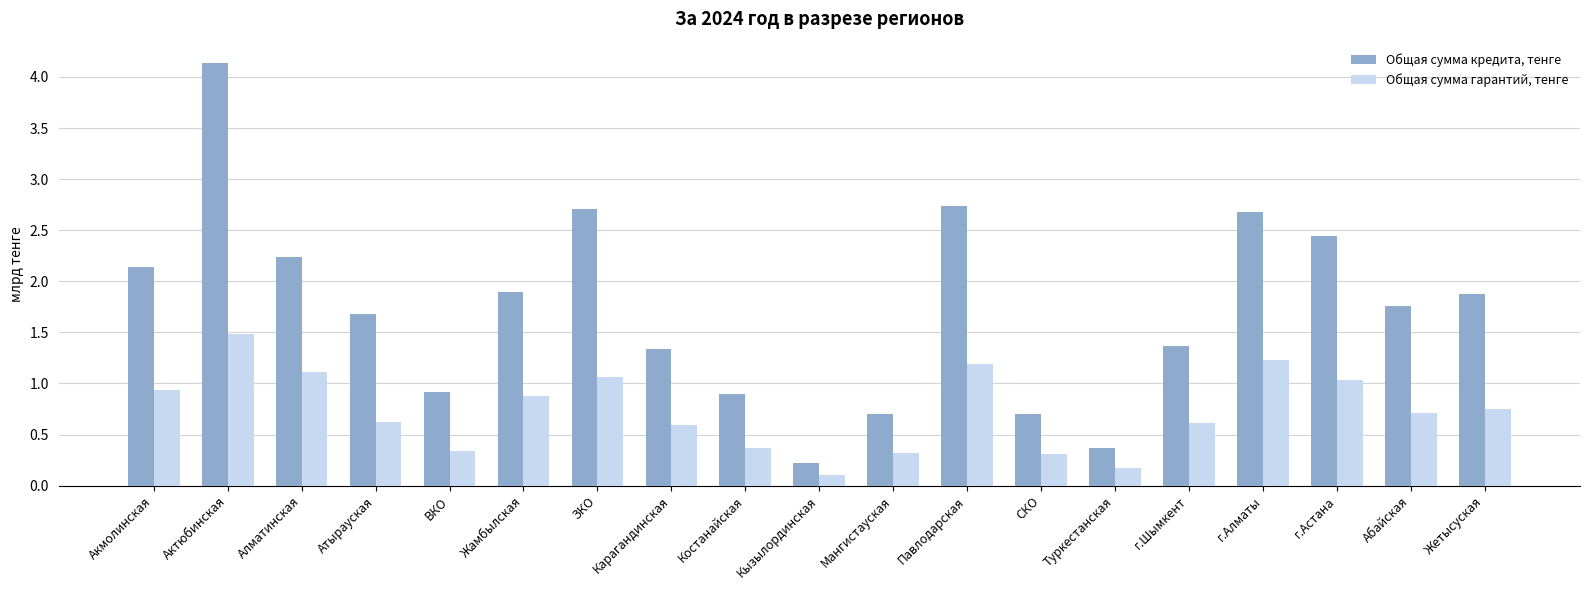

How many bars are there in each group?

2